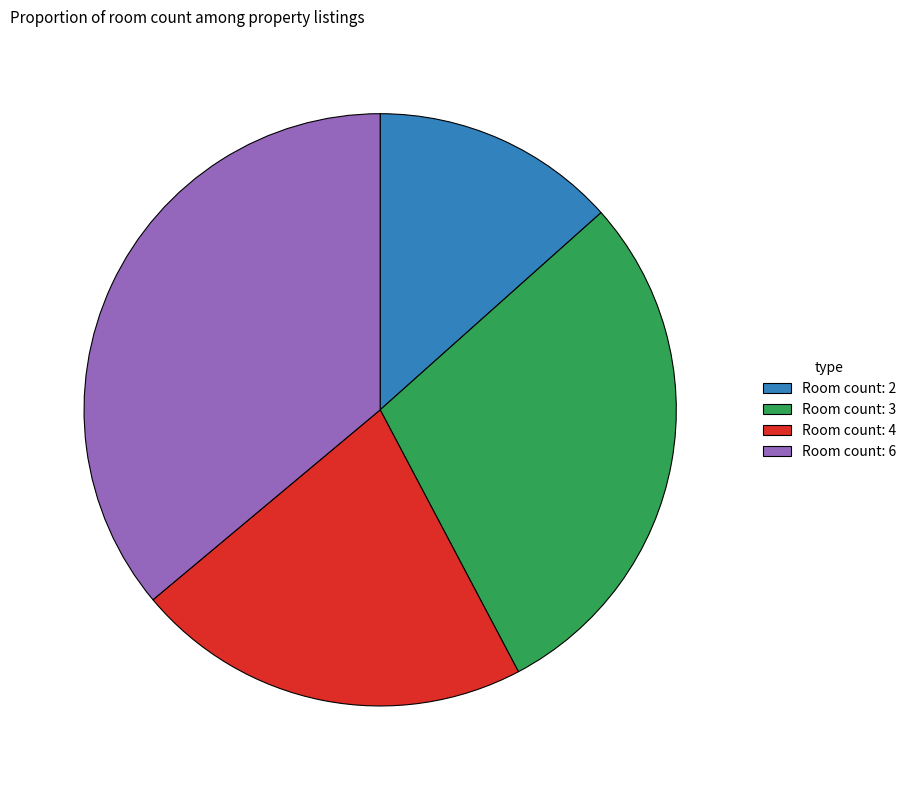

How many slices are in this pie chart?

4